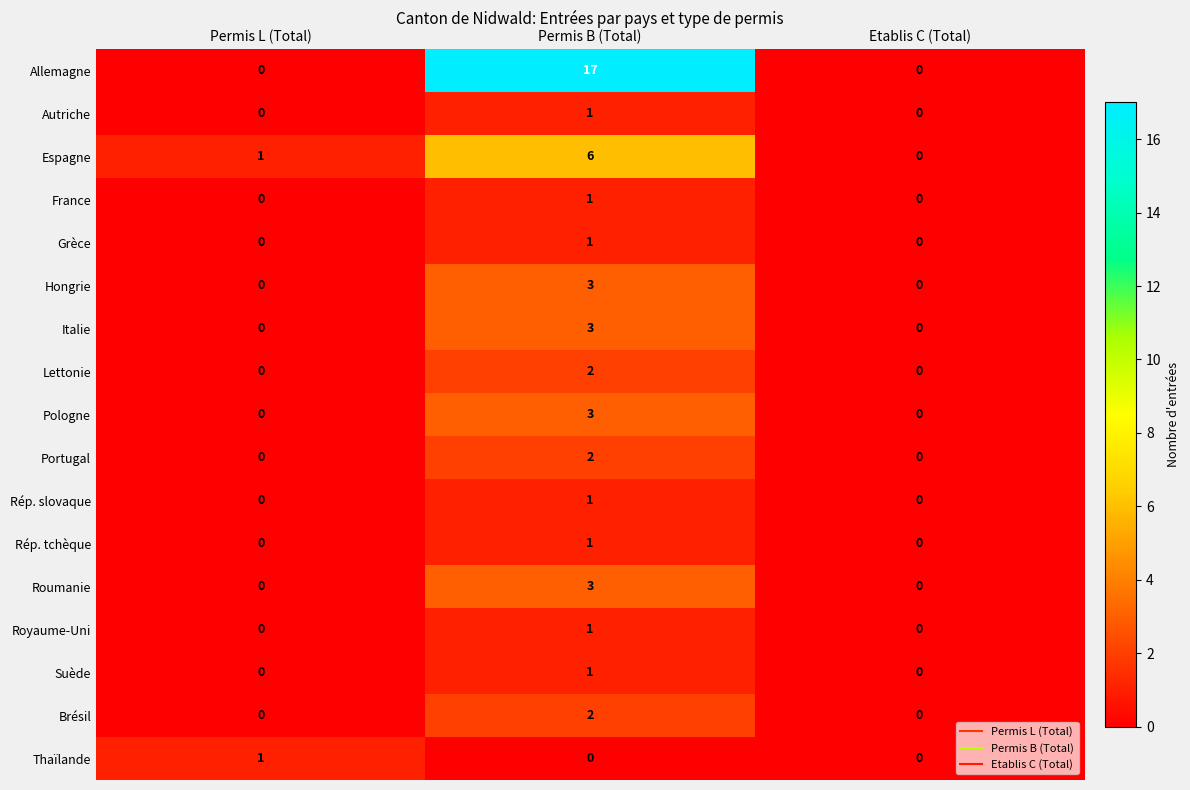

True or false: Portugal has a value of 1 at Etablis C (Total).

False